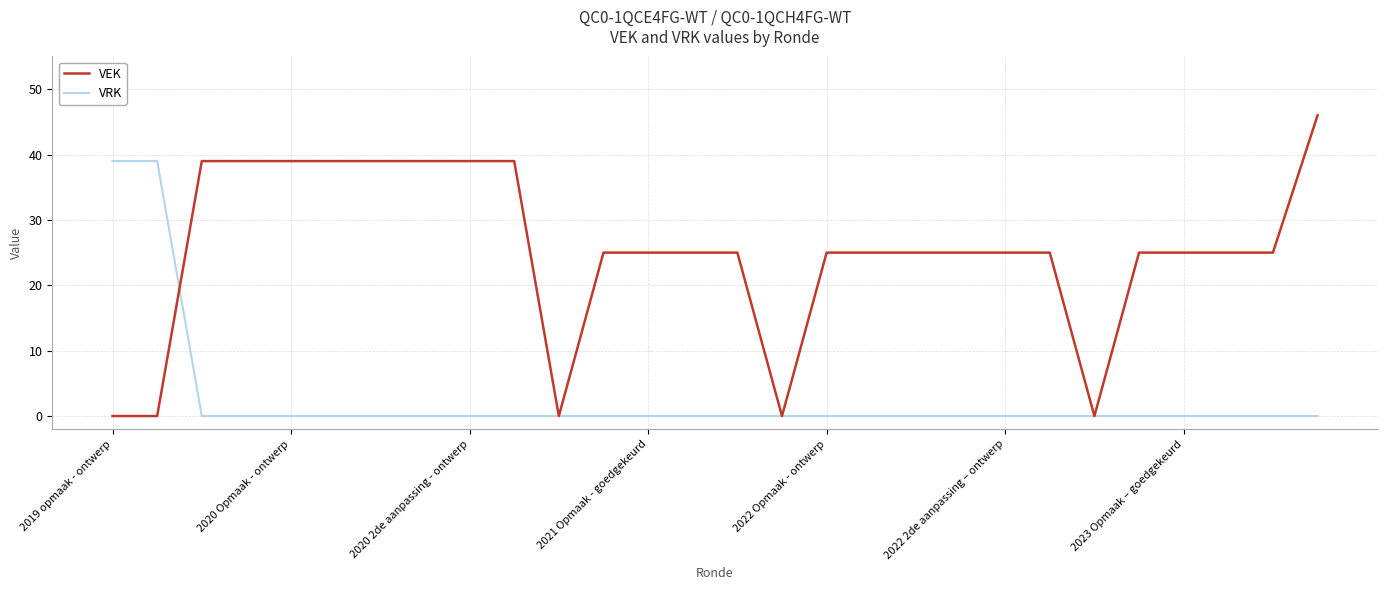

How many VEK values are between 25 and 39?

22